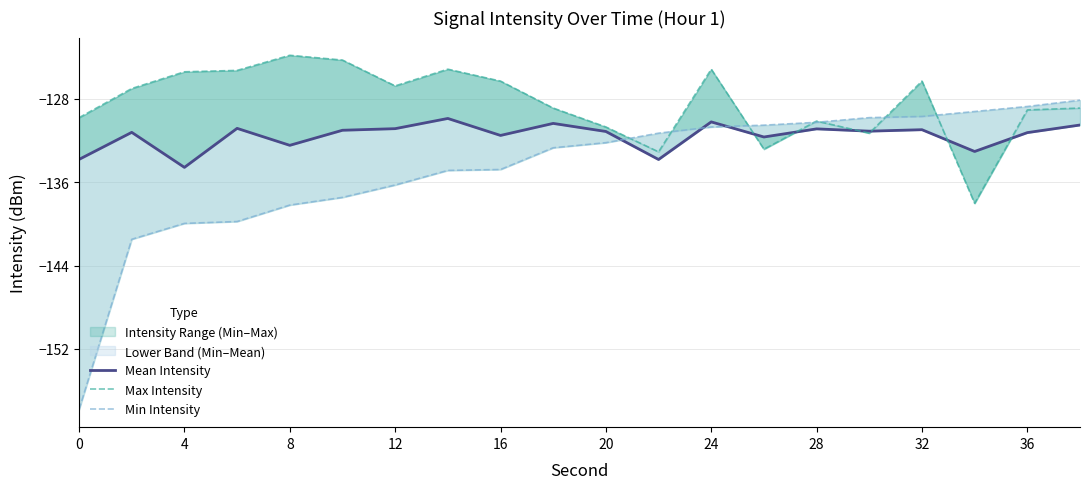

How many categories are shown in the chart?

20